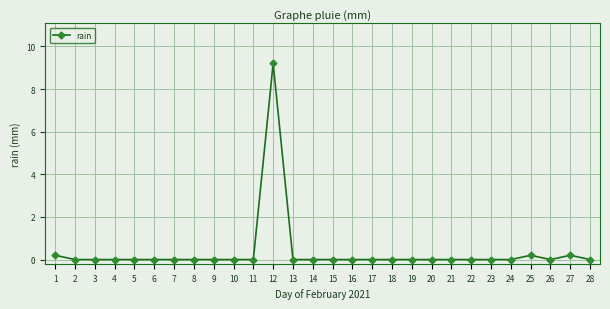

What is the sum of all values?

9.8